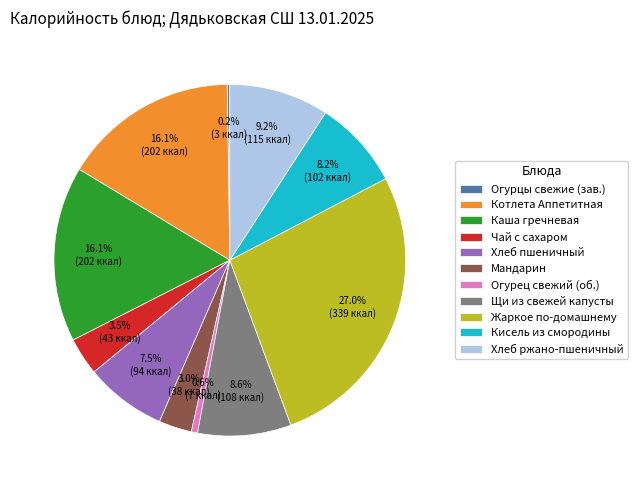

Which slice is the largest?

Жаркое по-домашнему